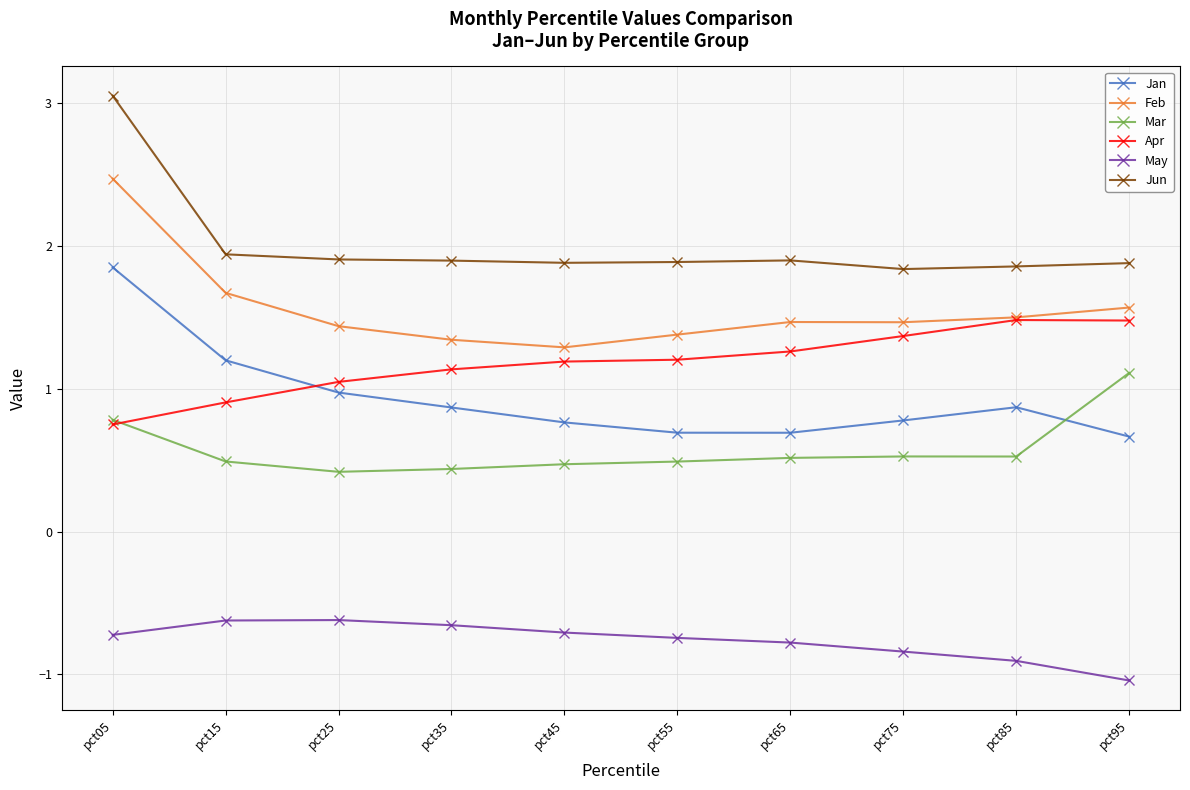

At how many categories does at least one series exceed 0?

10